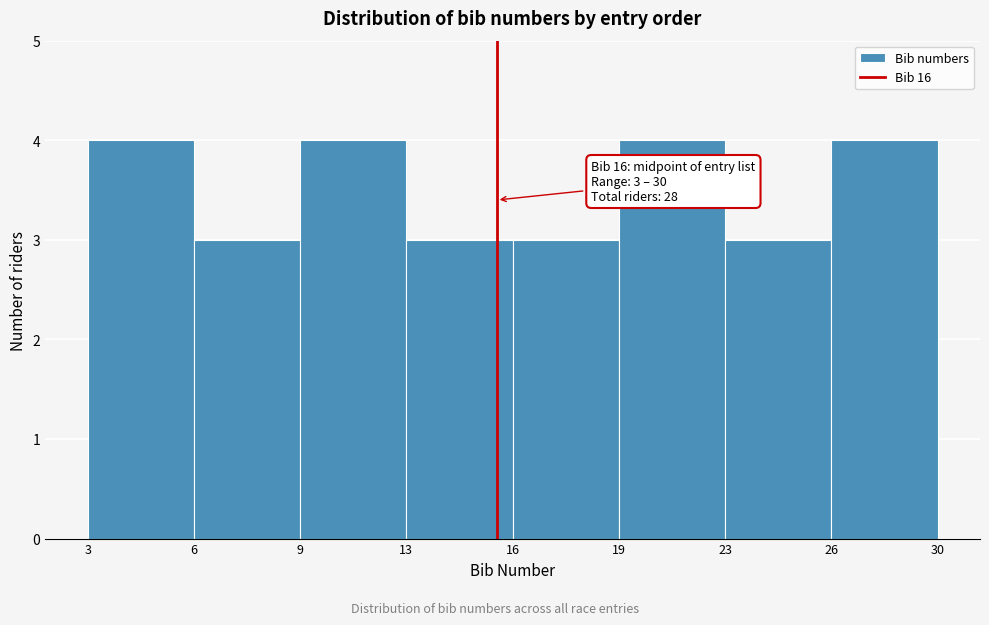

Reading right to left, extract all data points from this chart.

4	3	4	3	3	4	3	4